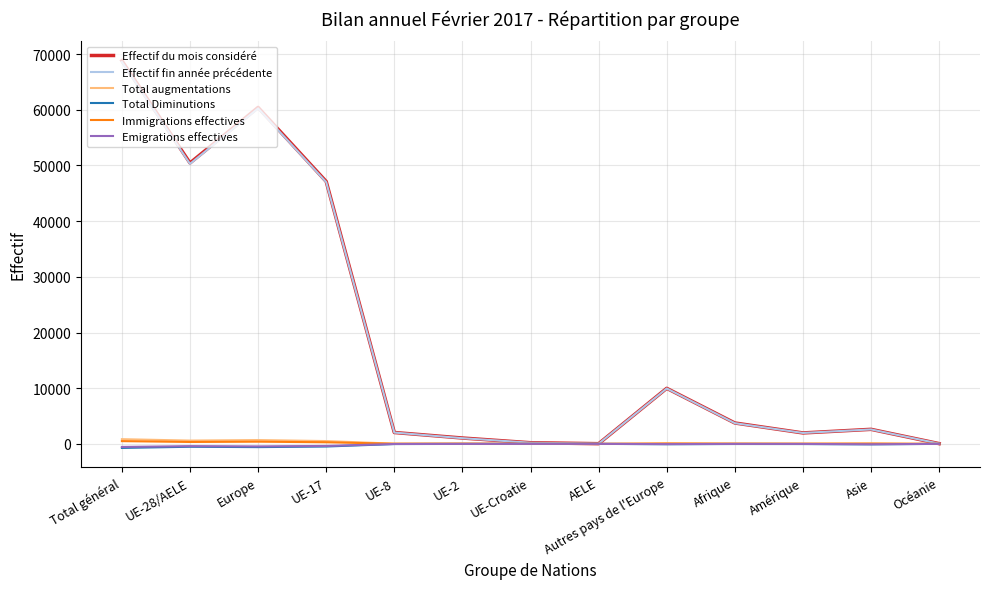

In Effectif du mois considéré, how many points are higher than both neighbors (excluding endpoints)?

3